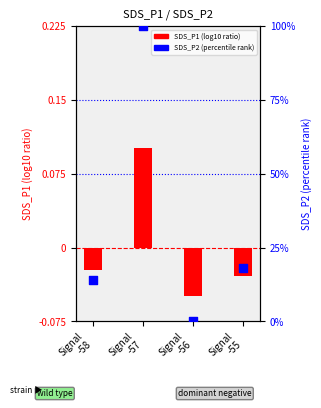

At which category is the sum across all series the highest?

Signal
-57